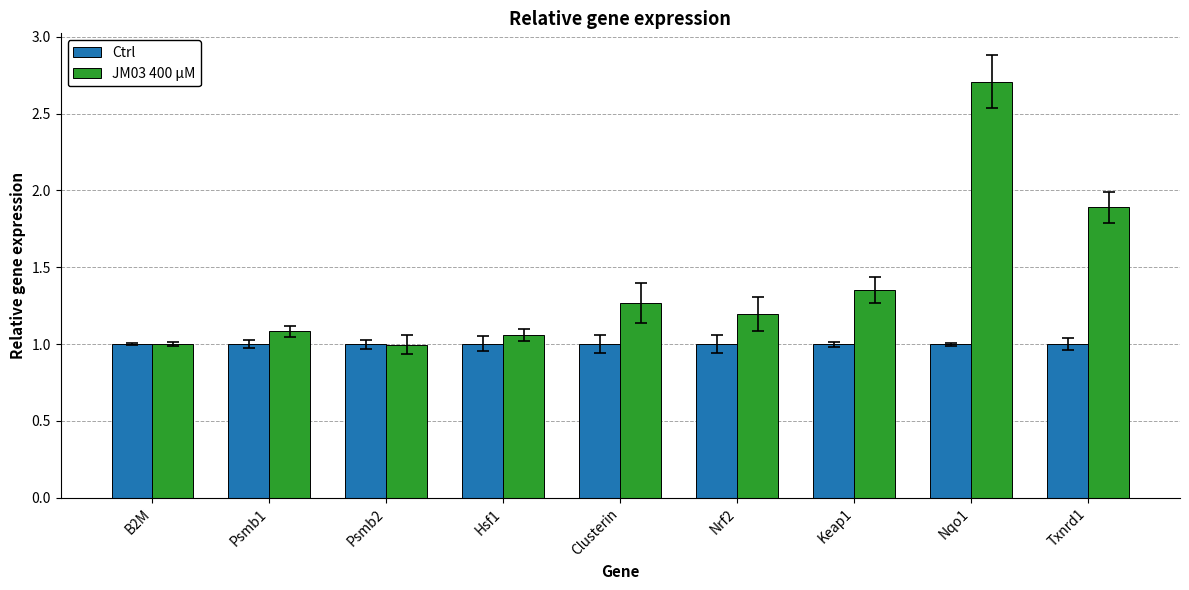

List the series in order of their peak value, lowest first.

Ctrl, JM03 400 μM